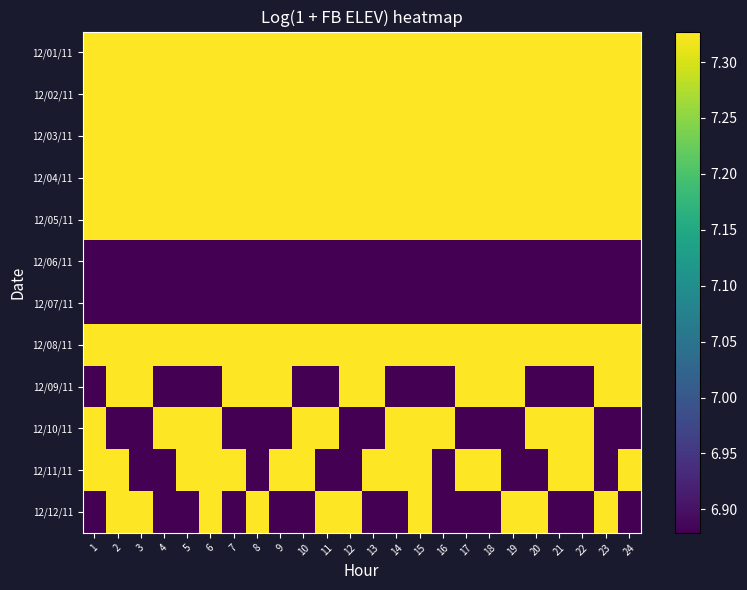

Between 2 and 20, which series saw the biggest shift?

12/09/11